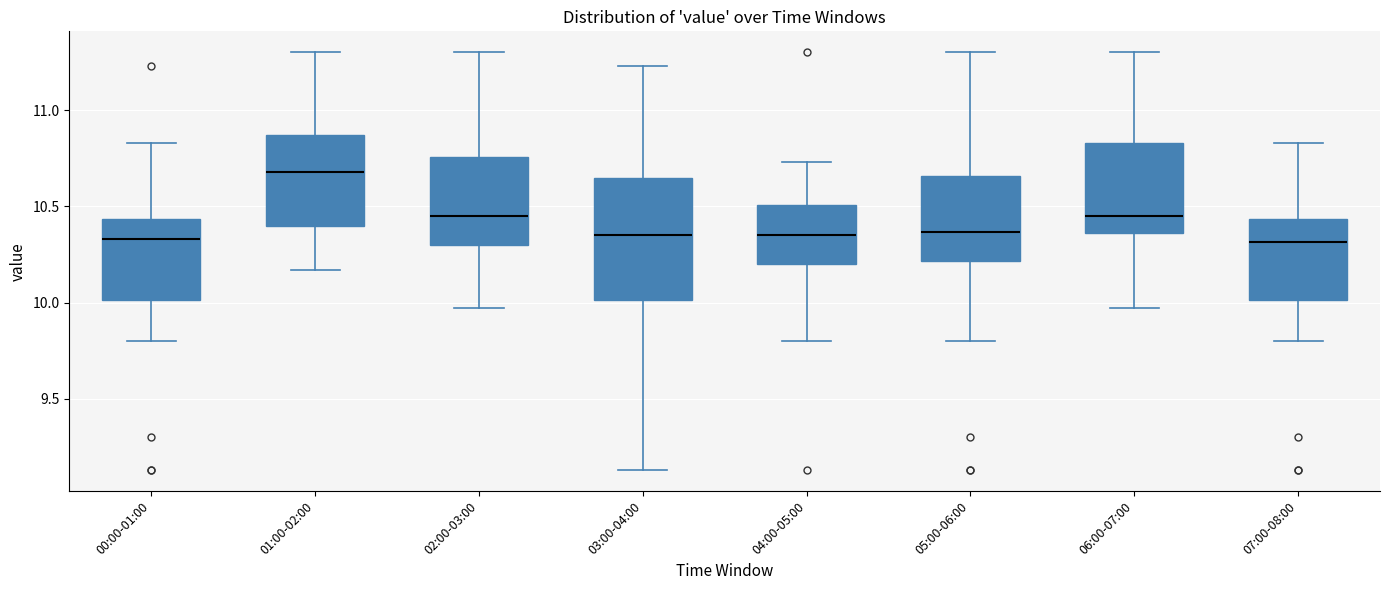

Reading left to right, read every box against the y-axis: the position of its median line, the range the box covers, and the ends of its whiskers. The values are not printed on the chart, so give them approximately, as read against the axis.

00:00-01:00: median 10.35, box 10.00 to 10.45, whiskers 9.80 to 10.85
01:00-02:00: median 10.70, box 10.40 to 10.85, whiskers 10.15 to 11.30
02:00-03:00: median 10.45, box 10.30 to 10.75, whiskers 9.95 to 11.30
03:00-04:00: median 10.35, box 10.00 to 10.65, whiskers 9.15 to 11.25
04:00-05:00: median 10.35, box 10.20 to 10.50, whiskers 9.80 to 10.75
05:00-06:00: median 10.35, box 10.20 to 10.65, whiskers 9.80 to 11.30
06:00-07:00: median 10.45, box 10.35 to 10.85, whiskers 9.95 to 11.30
07:00-08:00: median 10.30, box 10.00 to 10.45, whiskers 9.80 to 10.85